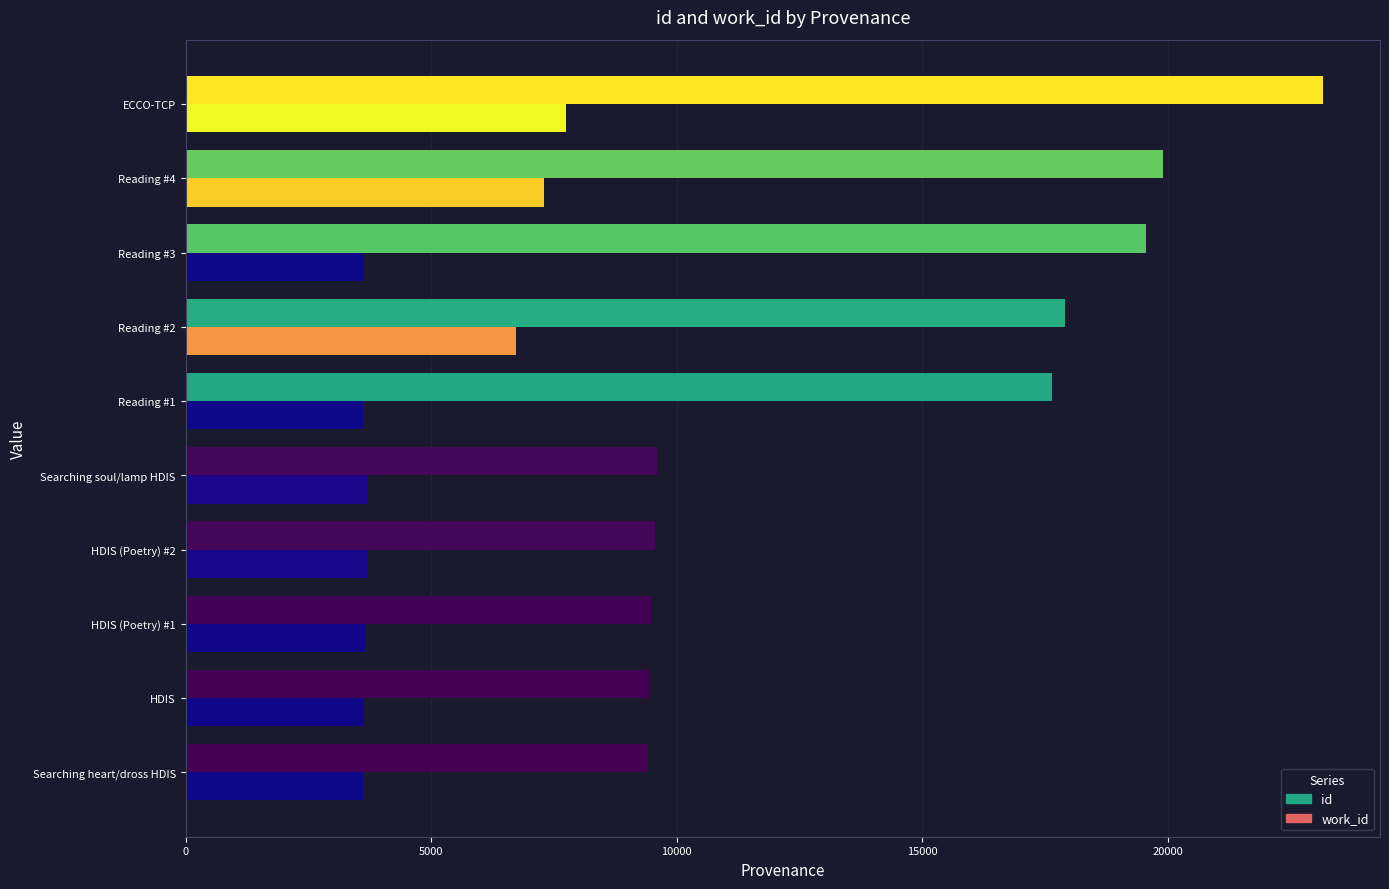

What is the difference between the work_id values at Reading #2 and Reading #3?

3100